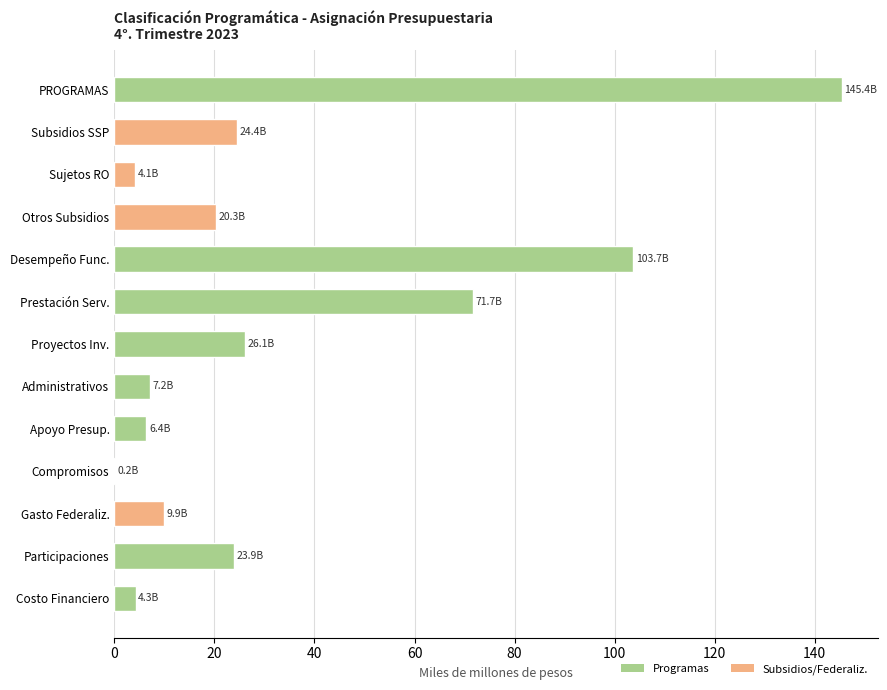

The chart shows a value of 145.4 at PROGRAMAS. True or false?

True